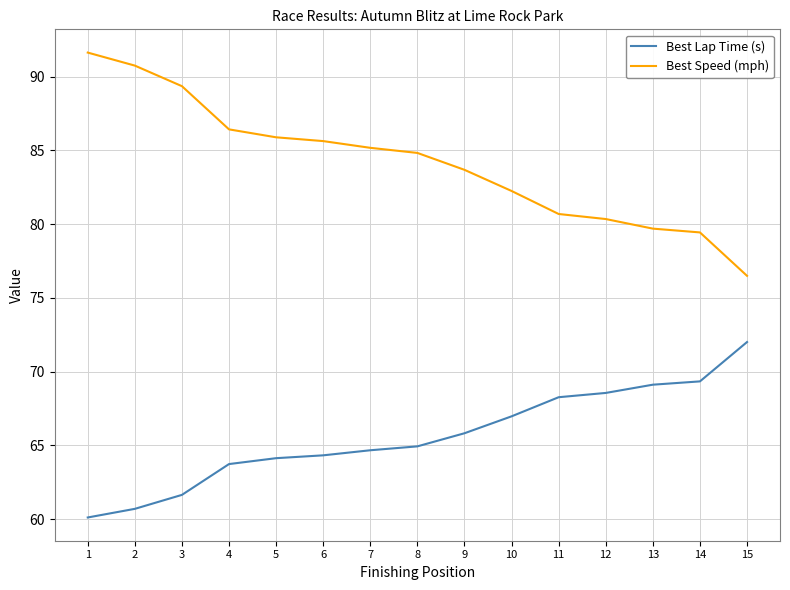

Reading left to right, list all the values displayed in this chart.

Best Lap Time (s): 1=60.1	2=60.7	3=61.6	4=63.7	5=64.1	6=64.3	7=64.7	8=64.9	9=65.8	10=67.0	11=68.3	12=68.6	13=69.1	14=69.3	15=72.0
Best Speed (mph): 1=91.6	2=90.7	3=89.4	4=86.4	5=85.9	6=85.6	7=85.2	8=84.8	9=83.7	10=82.2	11=80.7	12=80.3	13=79.7	14=79.4	15=76.5